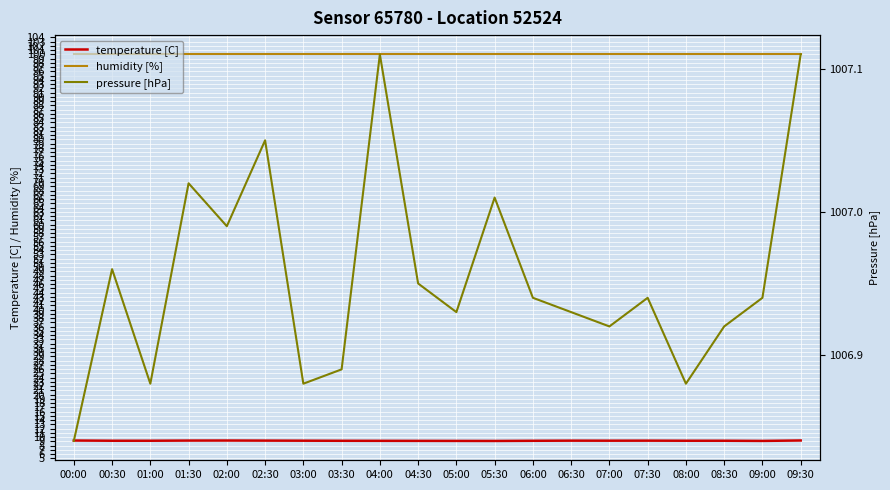

What is the sum of all pressure [hPa] values?

20139.1